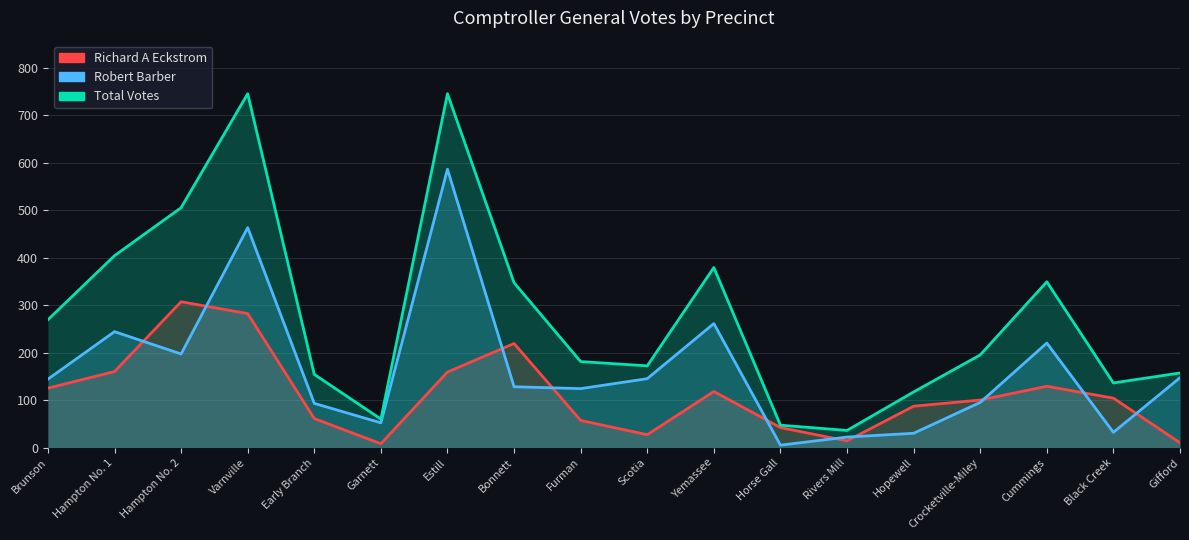

What is the minimum value for Total Votes?

36